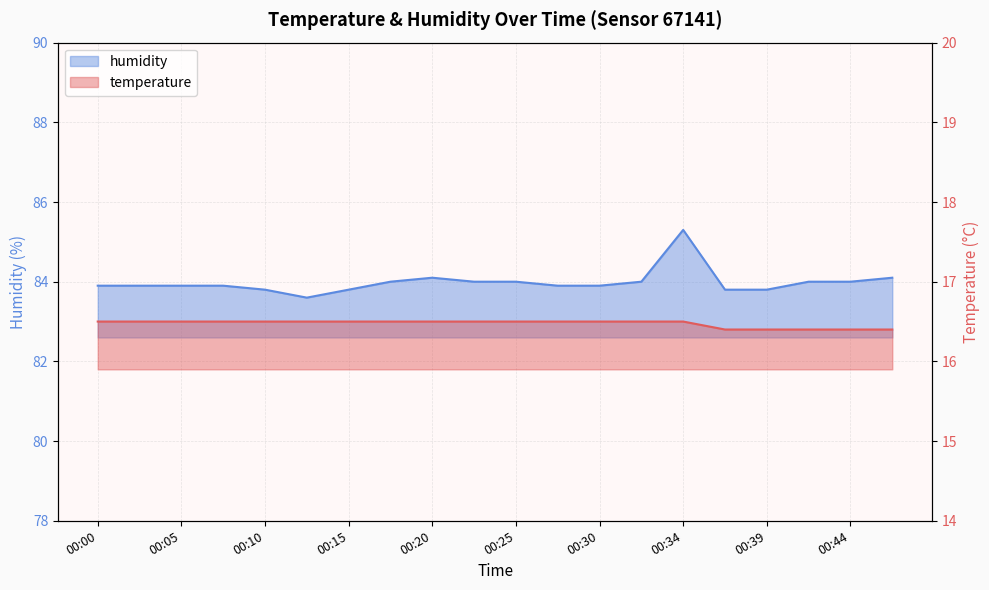

Is it true that temperature equals 16.5 at 00:25?

True